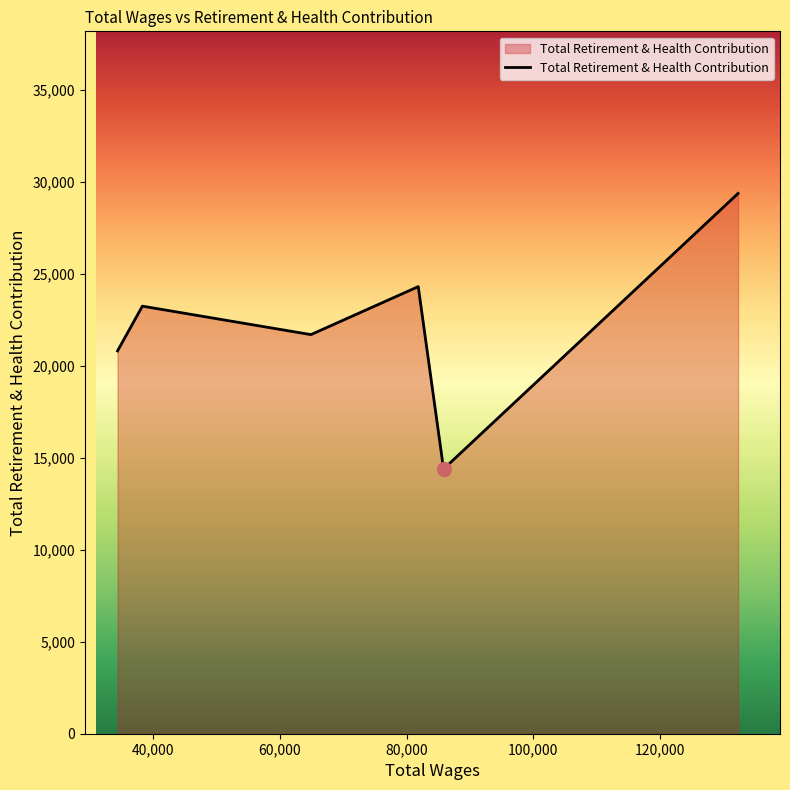

What is the greatest value displayed?

29385